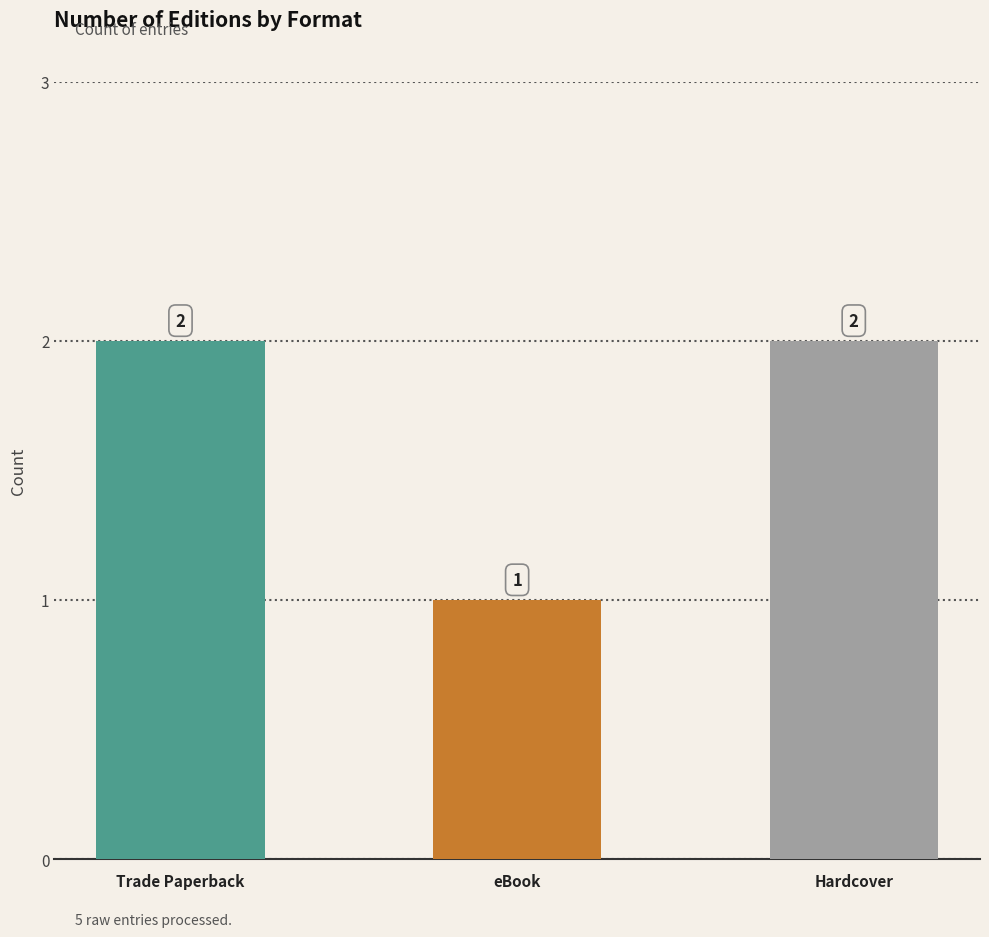

What is the approximate value at Trade Paperback?

2